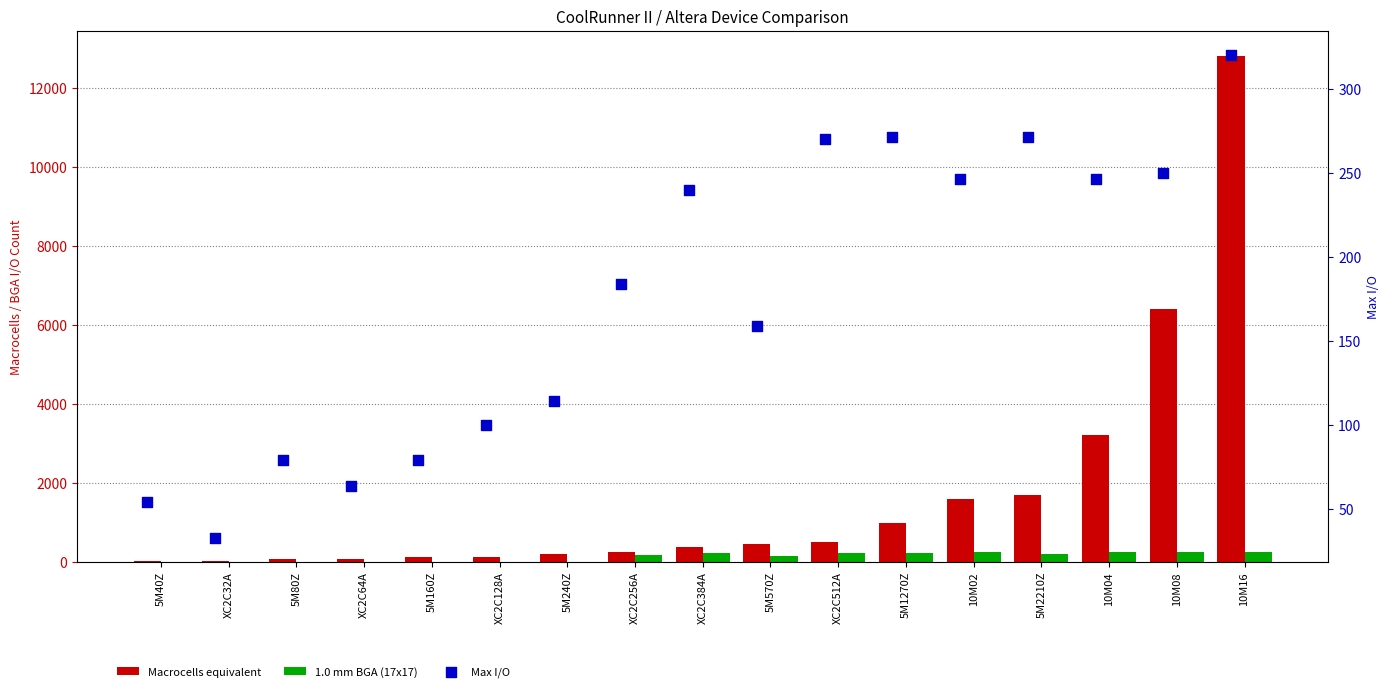

Which series has the largest Y range (max minus min)?

Macrocells equivalent